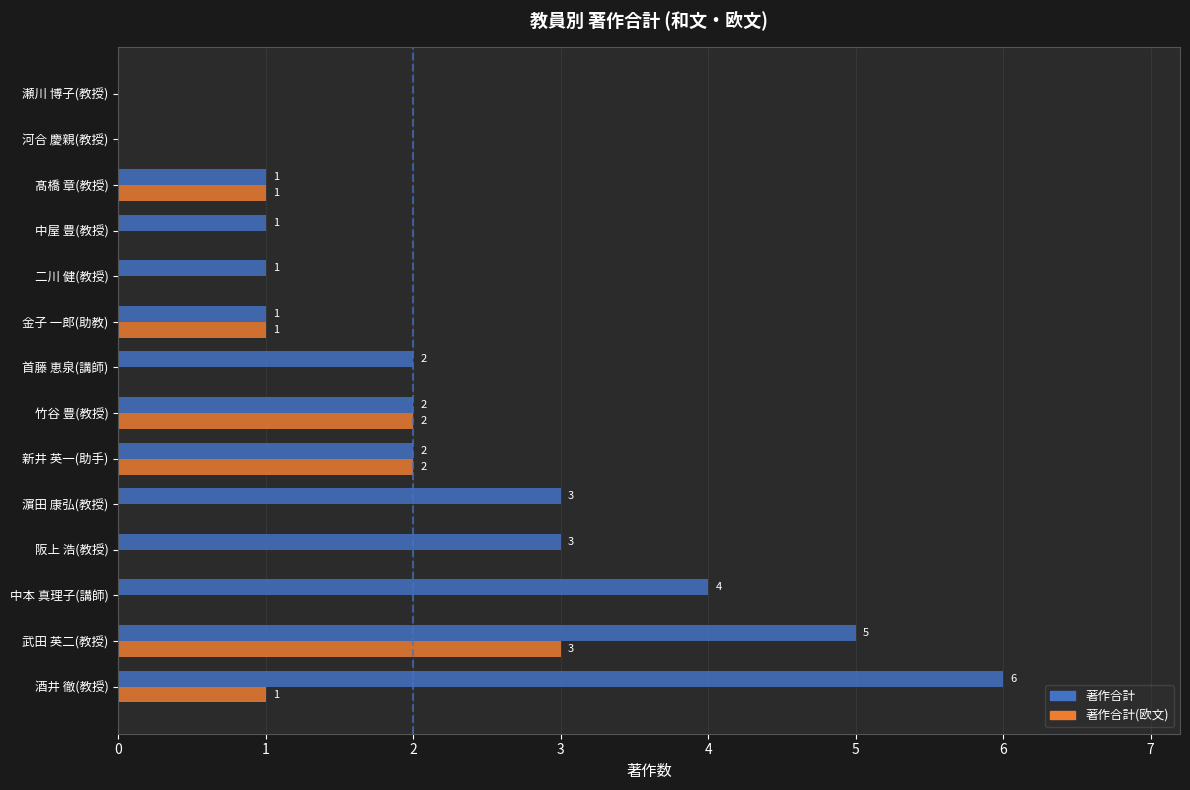

How many 著作合計(欧文) values are between 0 and 1?

11